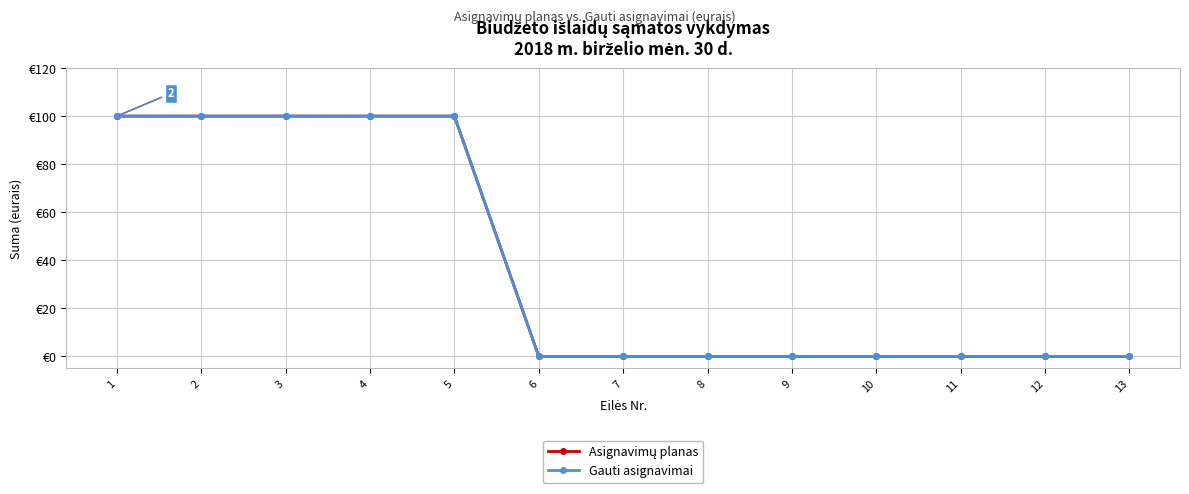

Which series changed the most between 5 and 13?

Asignavimų planas